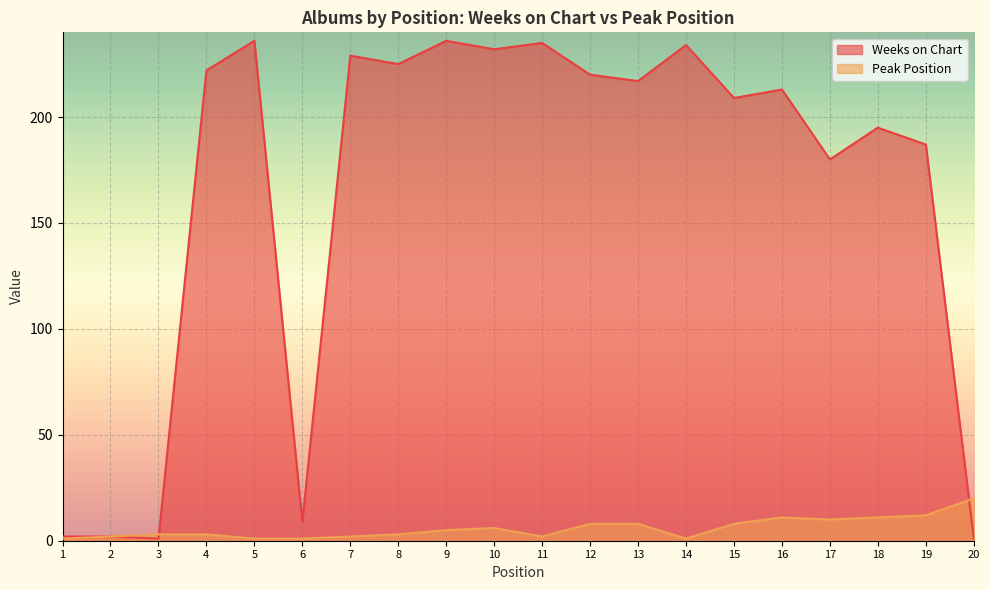

True or false: Peak Position has more than 0 interior local peaks.

True